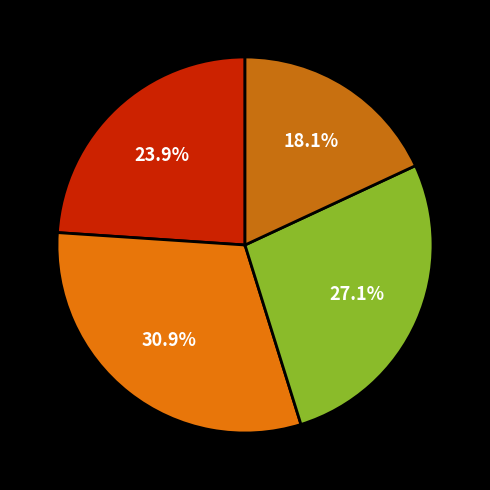

Count the number of slices in the pie.

4